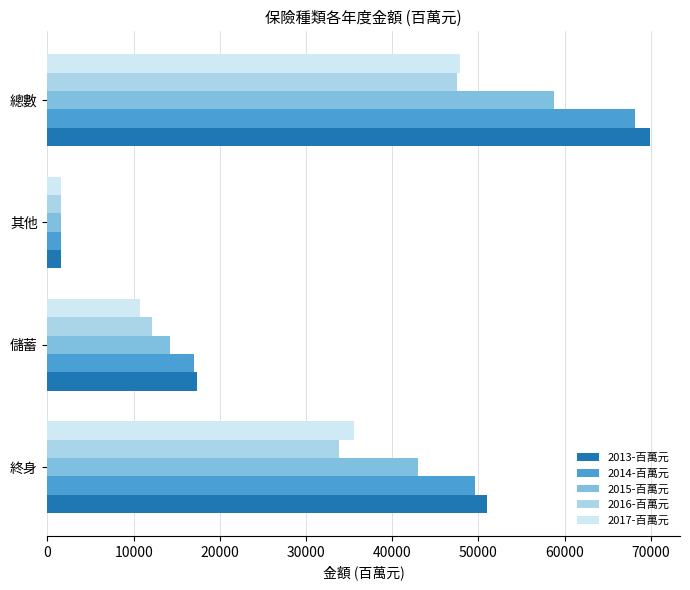

Which series has the widest spread of values?

2013-百萬元